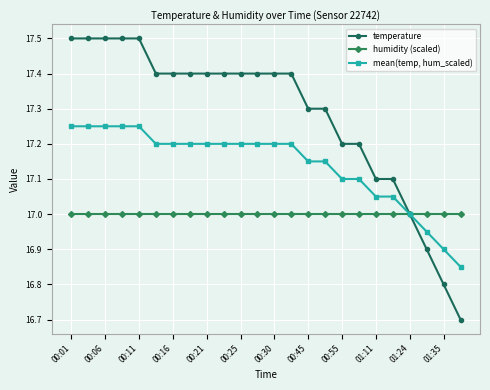

Rank the series by their average value, from lowest to highest.

humidity (scaled), mean(temp, hum_scaled), temperature